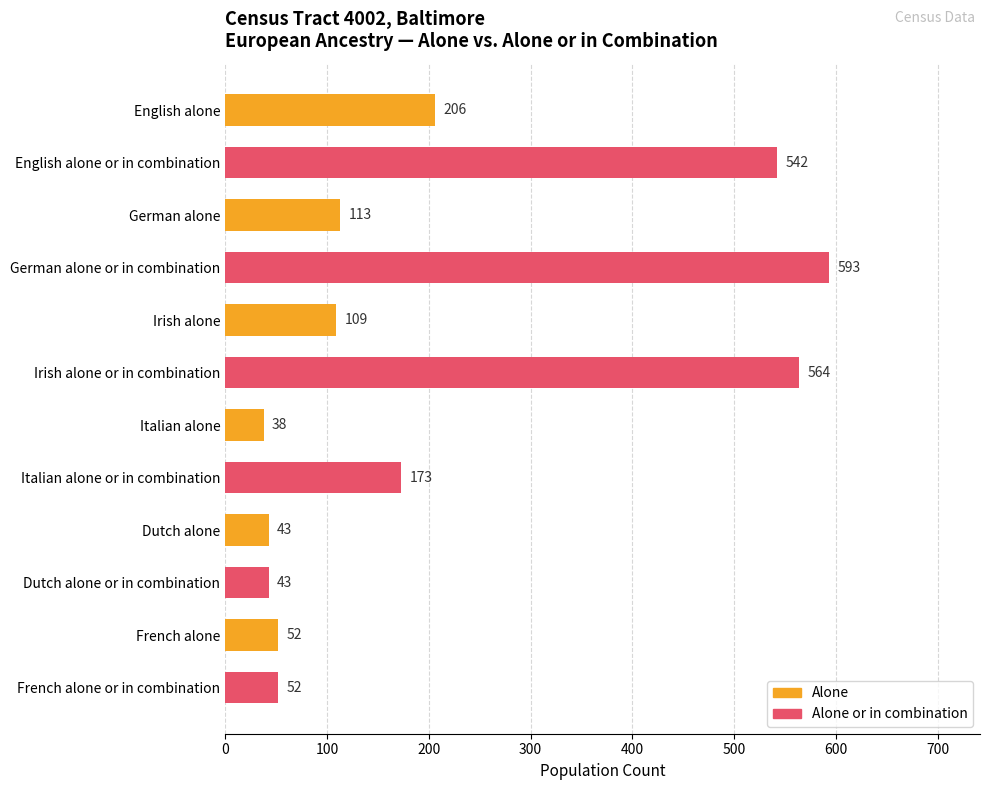

What is the minimum value shown in the chart?

38